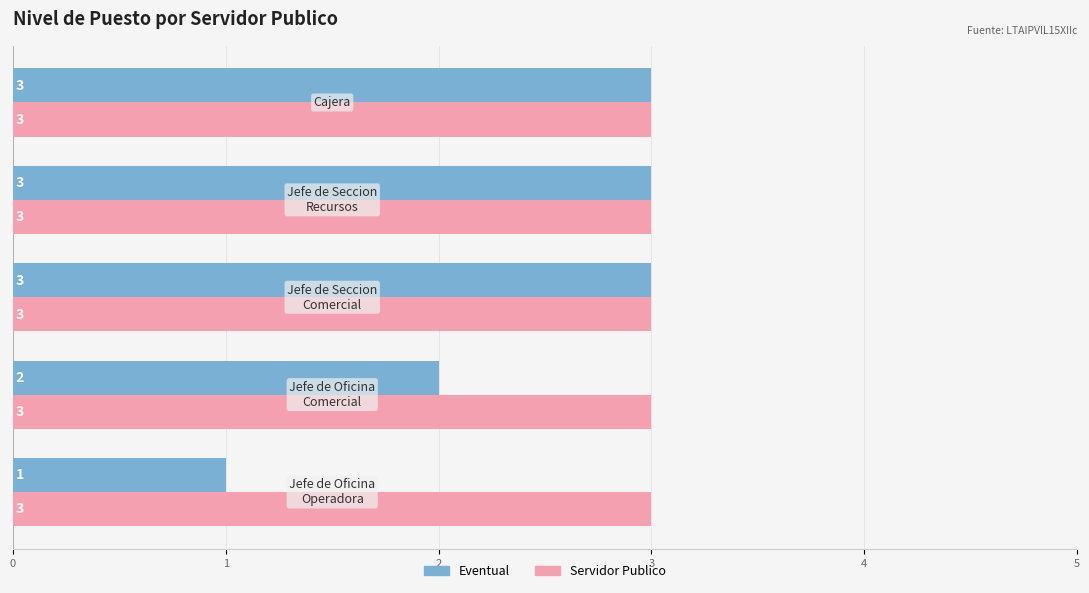

How many categories are shown in the chart?

5